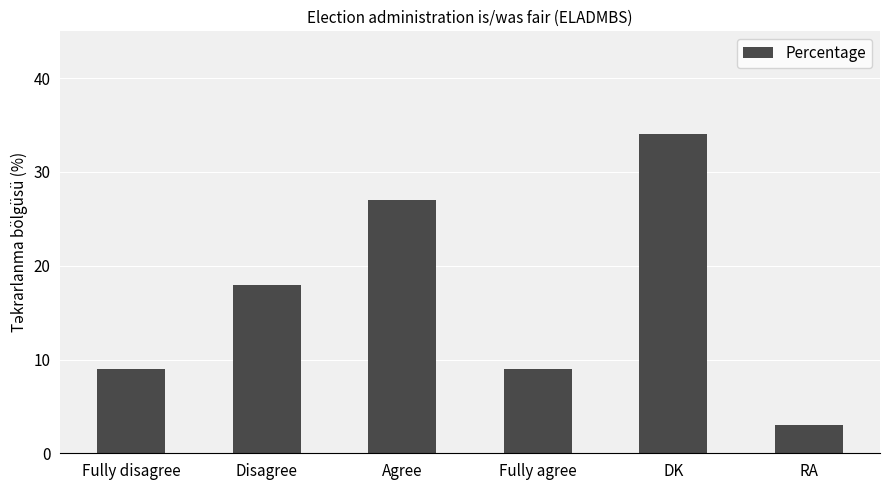

What is the maximum value shown in the chart?

34